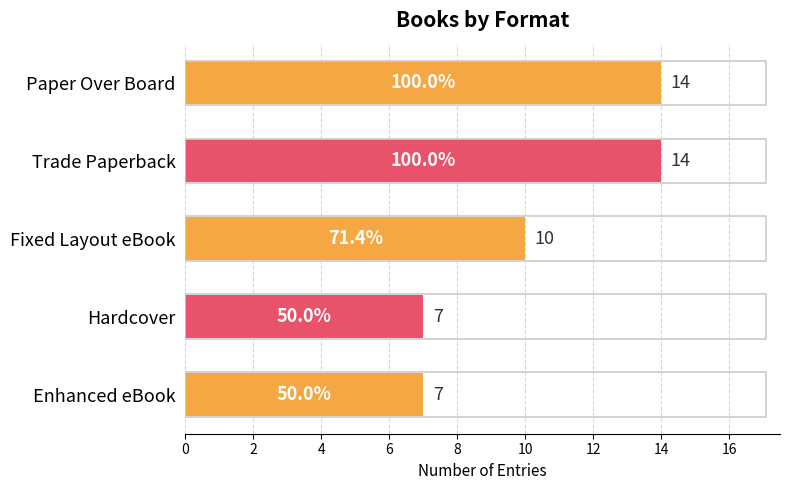

Which has a higher value, Trade Paperback or Enhanced eBook?

Trade Paperback